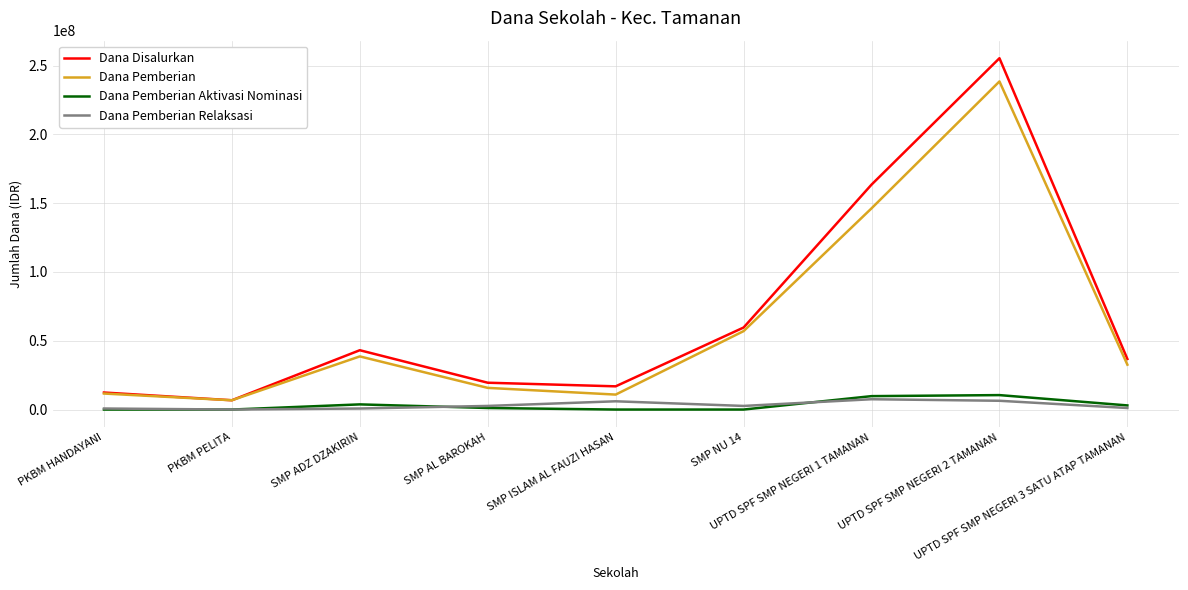

What is the difference between the Dana Disalurkan values at PKBM PELITA and SMP ISLAM AL FAUZI HASAN?

10125000